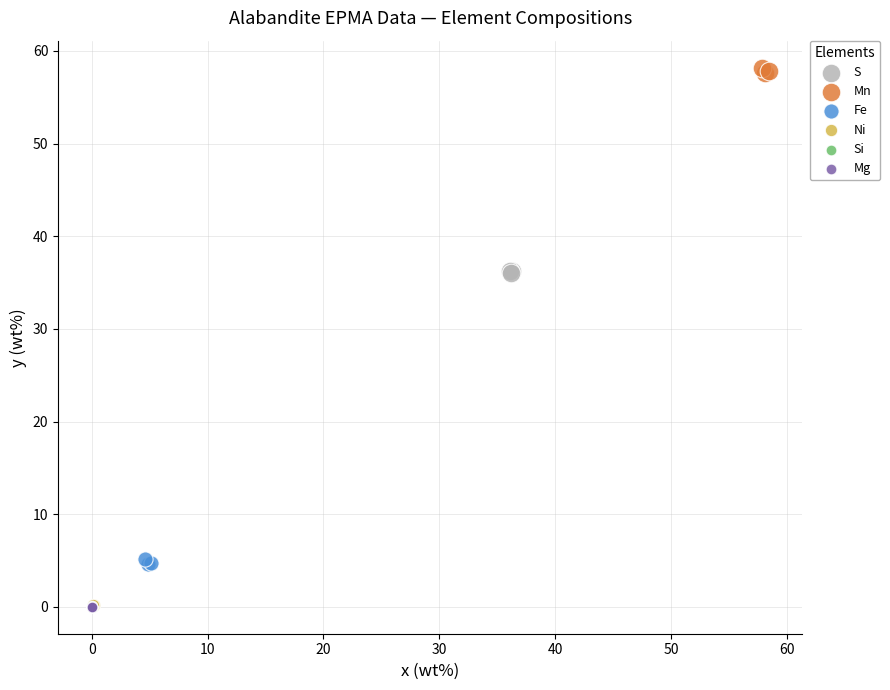

Which series reaches the maximum Y coordinate?

Mn